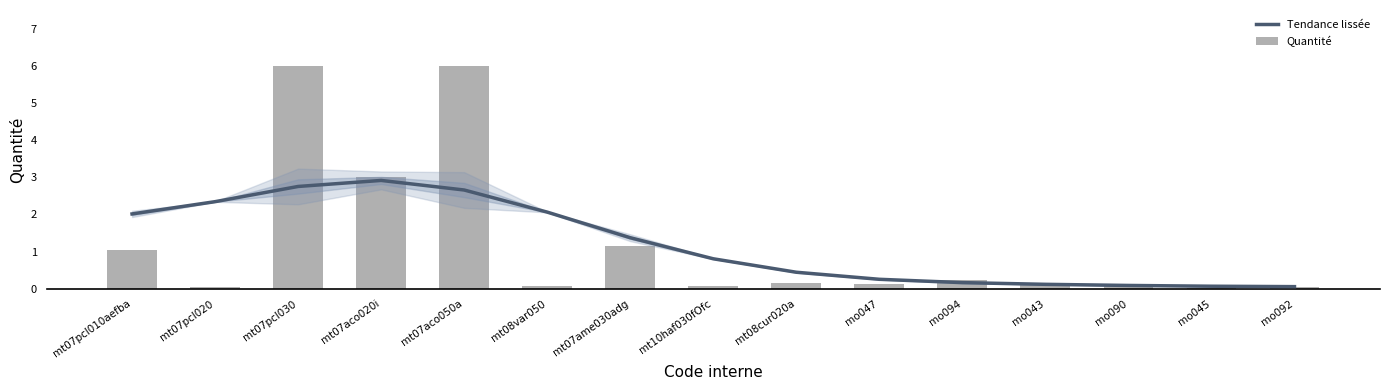

At which label is Quantité closest to 3?

mt07aco020i